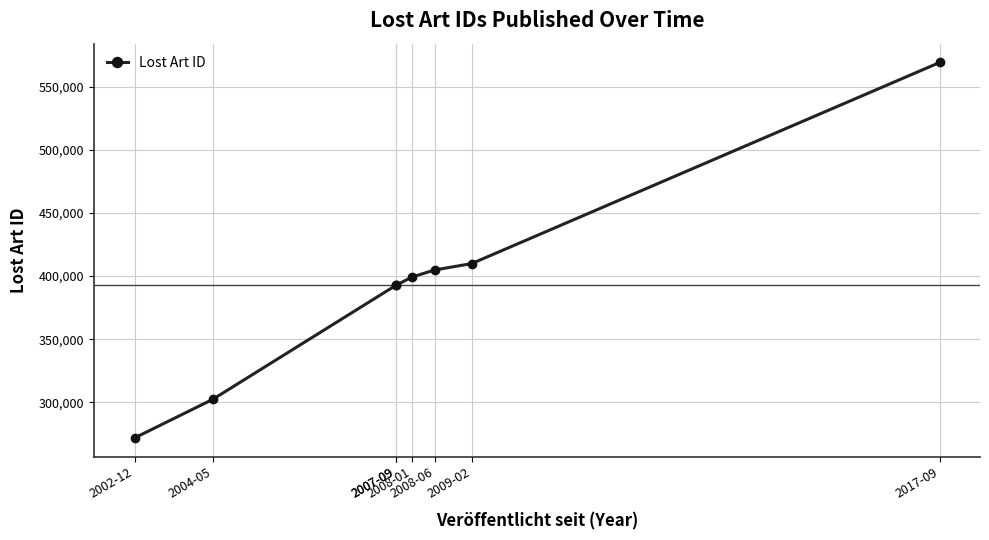

What is the label of the 2nd point from the left?

2004-05